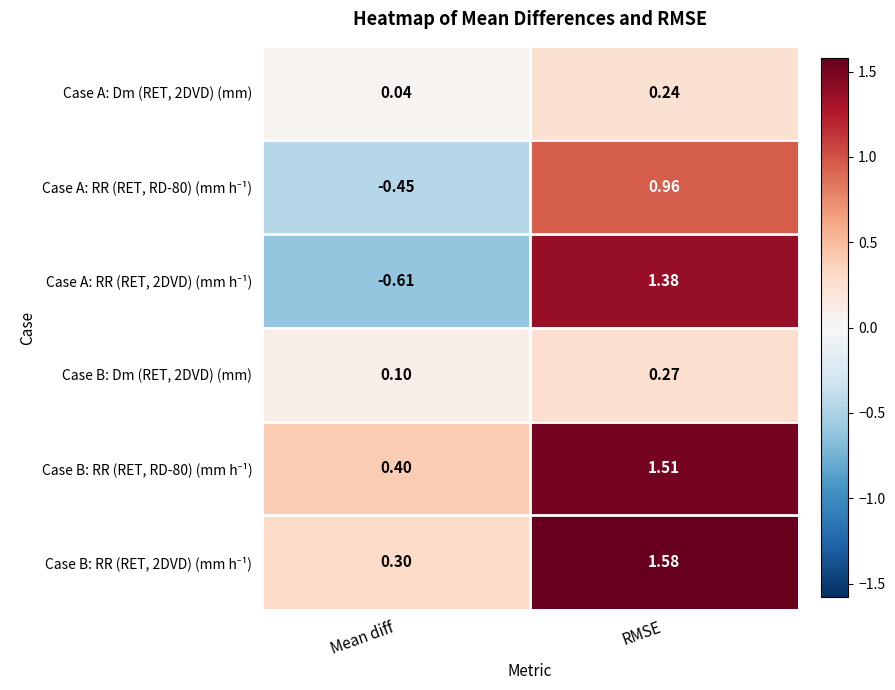

What is the total value across all series at Mean diff?

-0.2